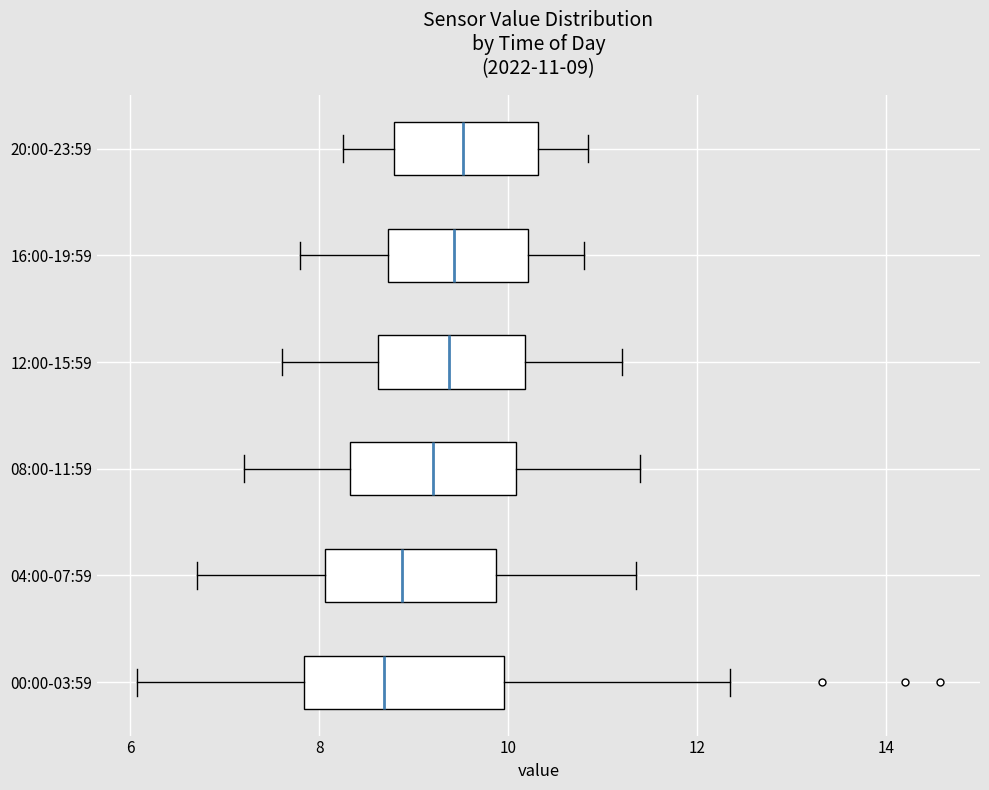

Which box is the widest, from its left edge to its right edge?

00:00-03:59